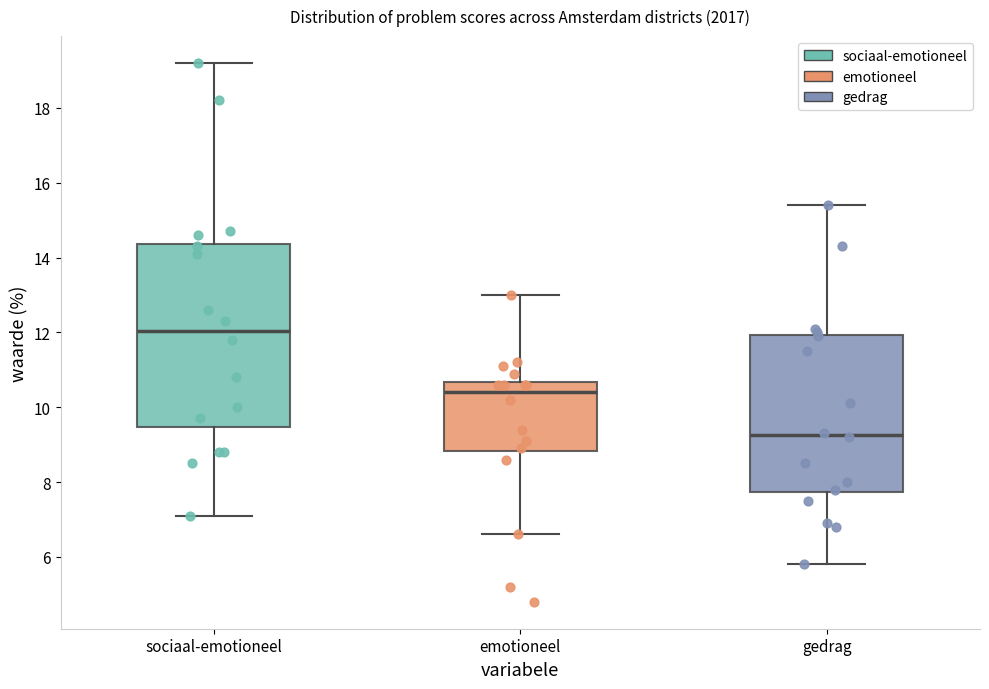

Reading left to right, read every box against the y-axis: the position of its median line, the range the box covers, and the ends of its whiskers. The values are not printed on the chart, so give them approximately, as read against the axis.

sociaal-emotioneel: median 12.0, box 9.4 to 14.4, whiskers 7.2 to 19.2
emotioneel: median 10.4, box 8.8 to 10.6, whiskers 6.6 to 13.0
gedrag: median 9.2, box 7.8 to 12.0, whiskers 5.8 to 15.4